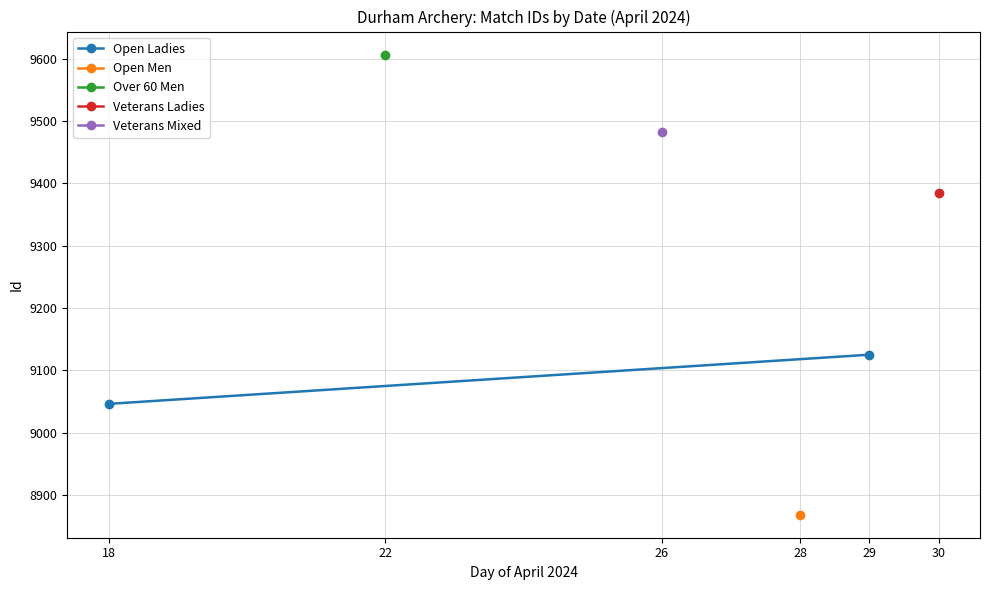

True or false: the data shows 6036 at 18.

False